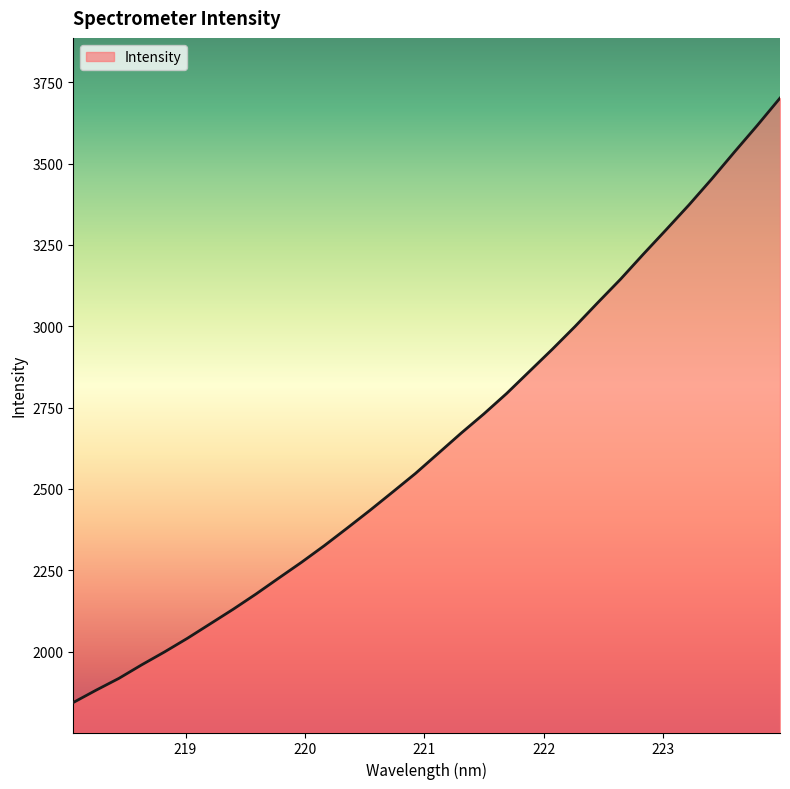

What is the smallest value displayed?

1843.4